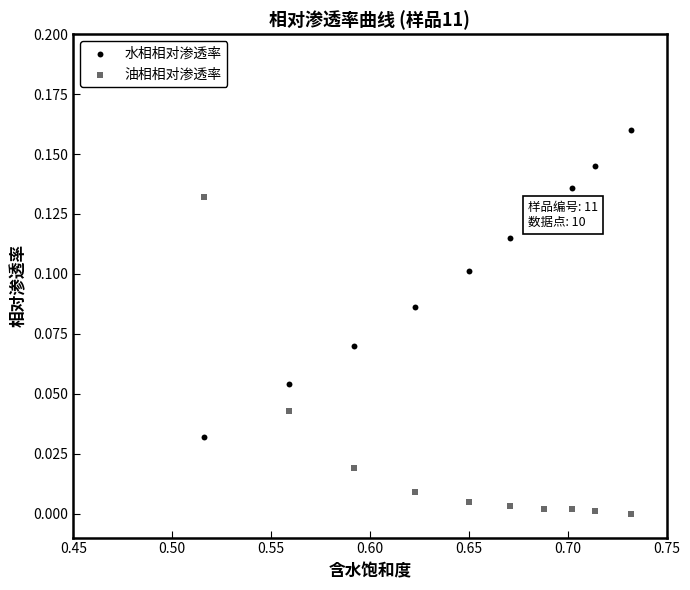

Which series reaches the maximum Y coordinate?

水相相对渗透率